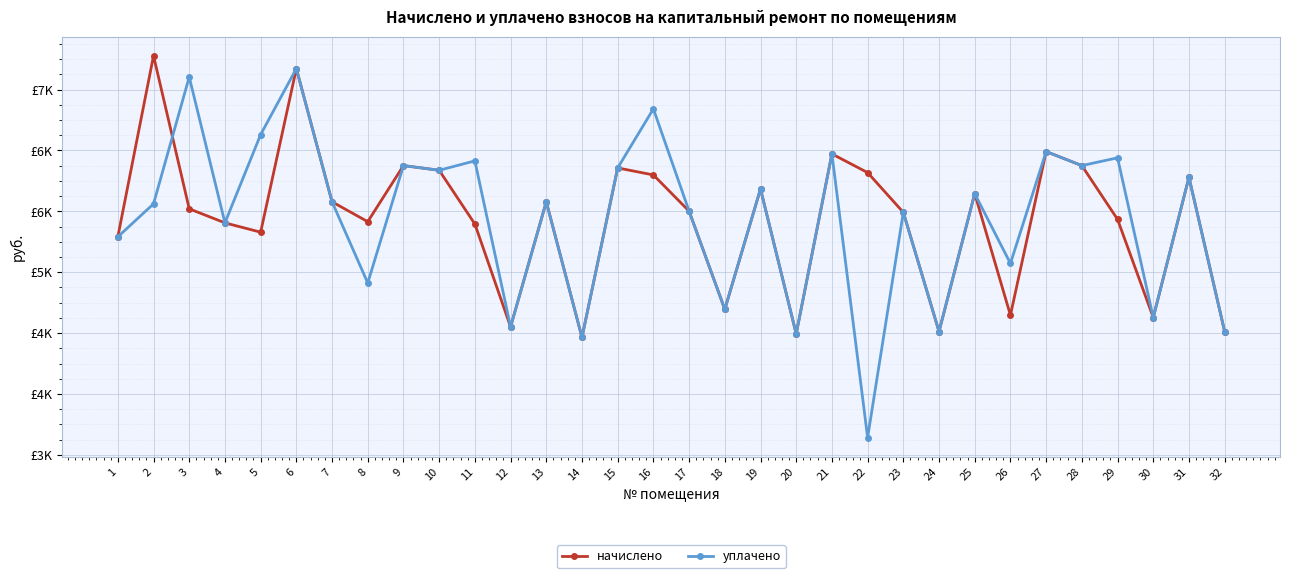

What are all the series names shown in the legend?

начислено, уплачено